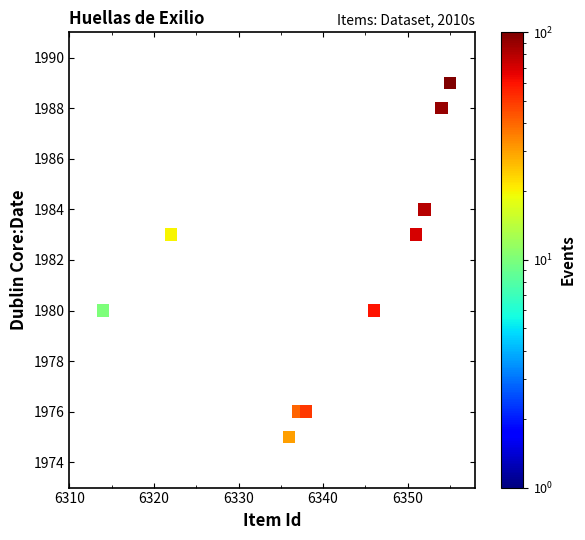

What is the range of Y values (max minus min)?

14